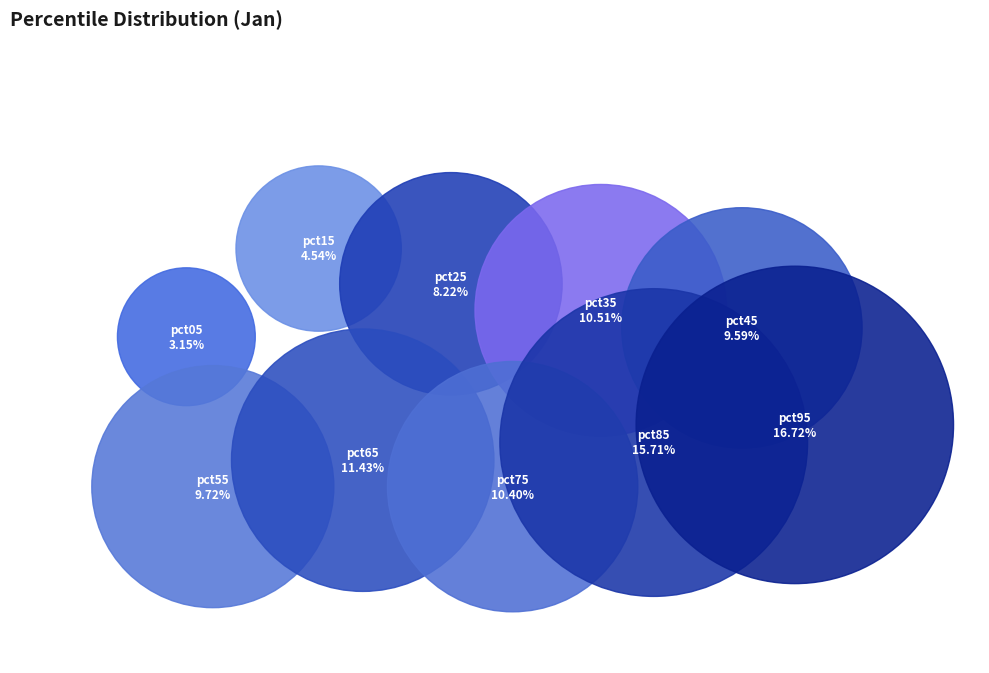

Does any single category account for the majority?

No